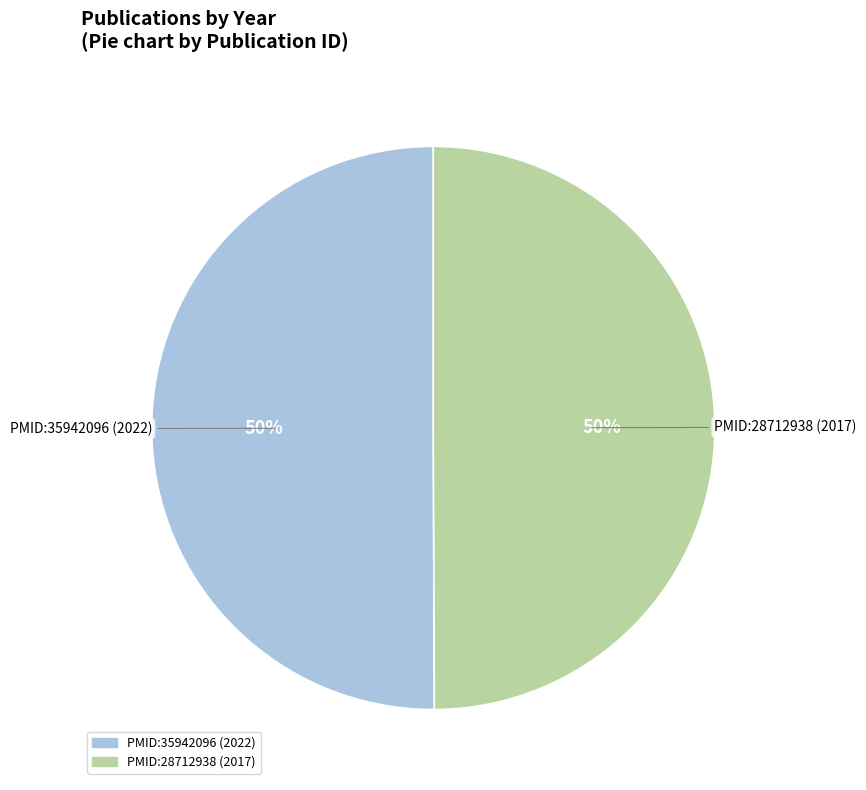

Is it true that PMID:35942096 (2022) is 50% of the pie?

True